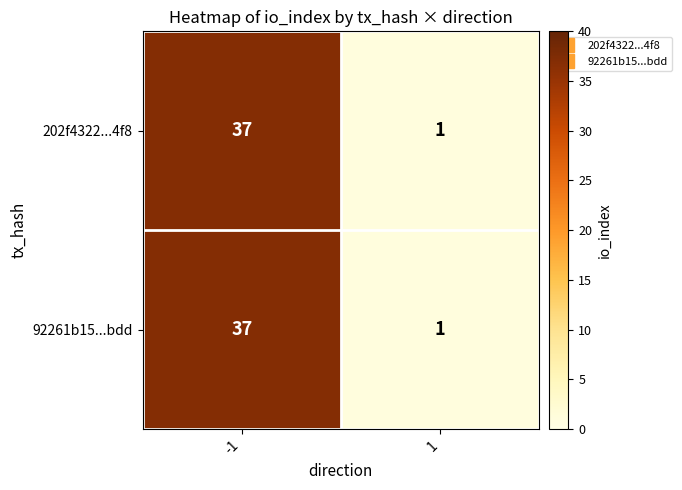

The value of 202f4322...4f8 at 1 is 1. True or false?

True